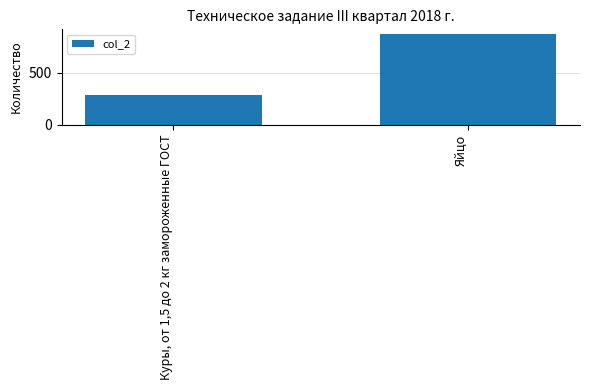

Which label corresponds to the largest value in the chart?

Яйцо